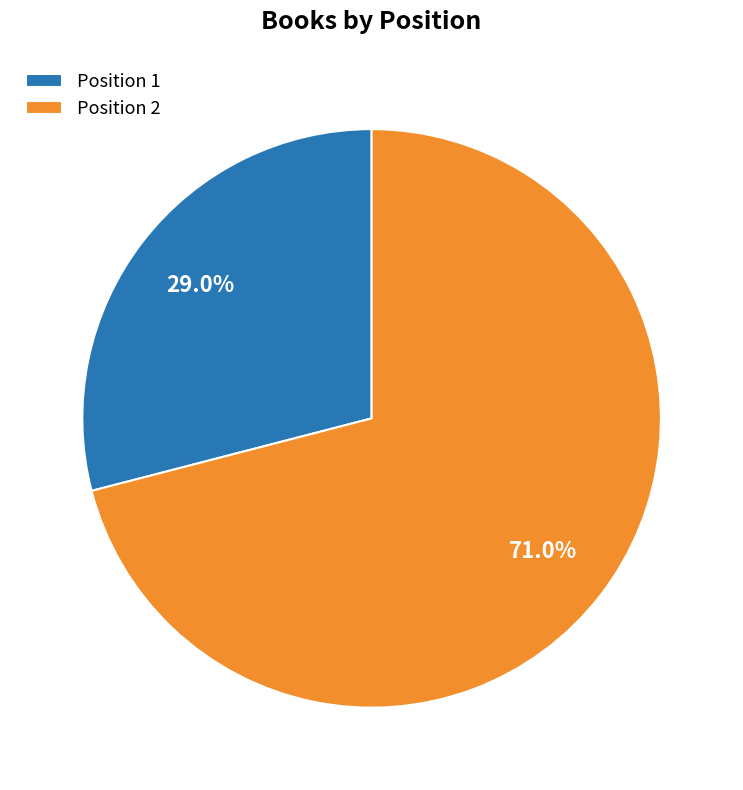

To the nearest percent, what is the average slice percentage?

50%